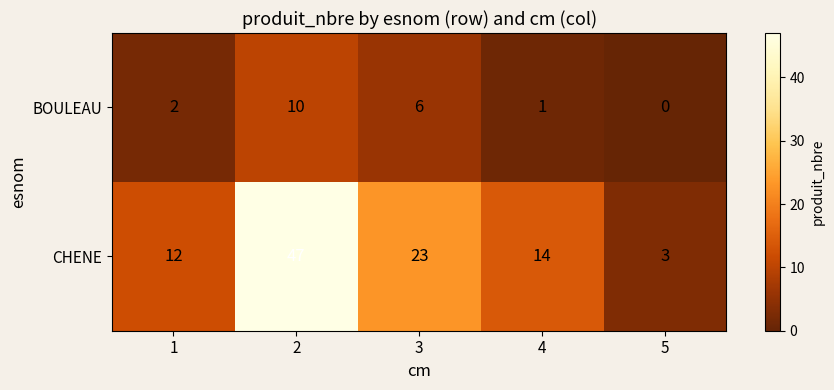

The CHENE series shows 16 at 3. True or false?

False